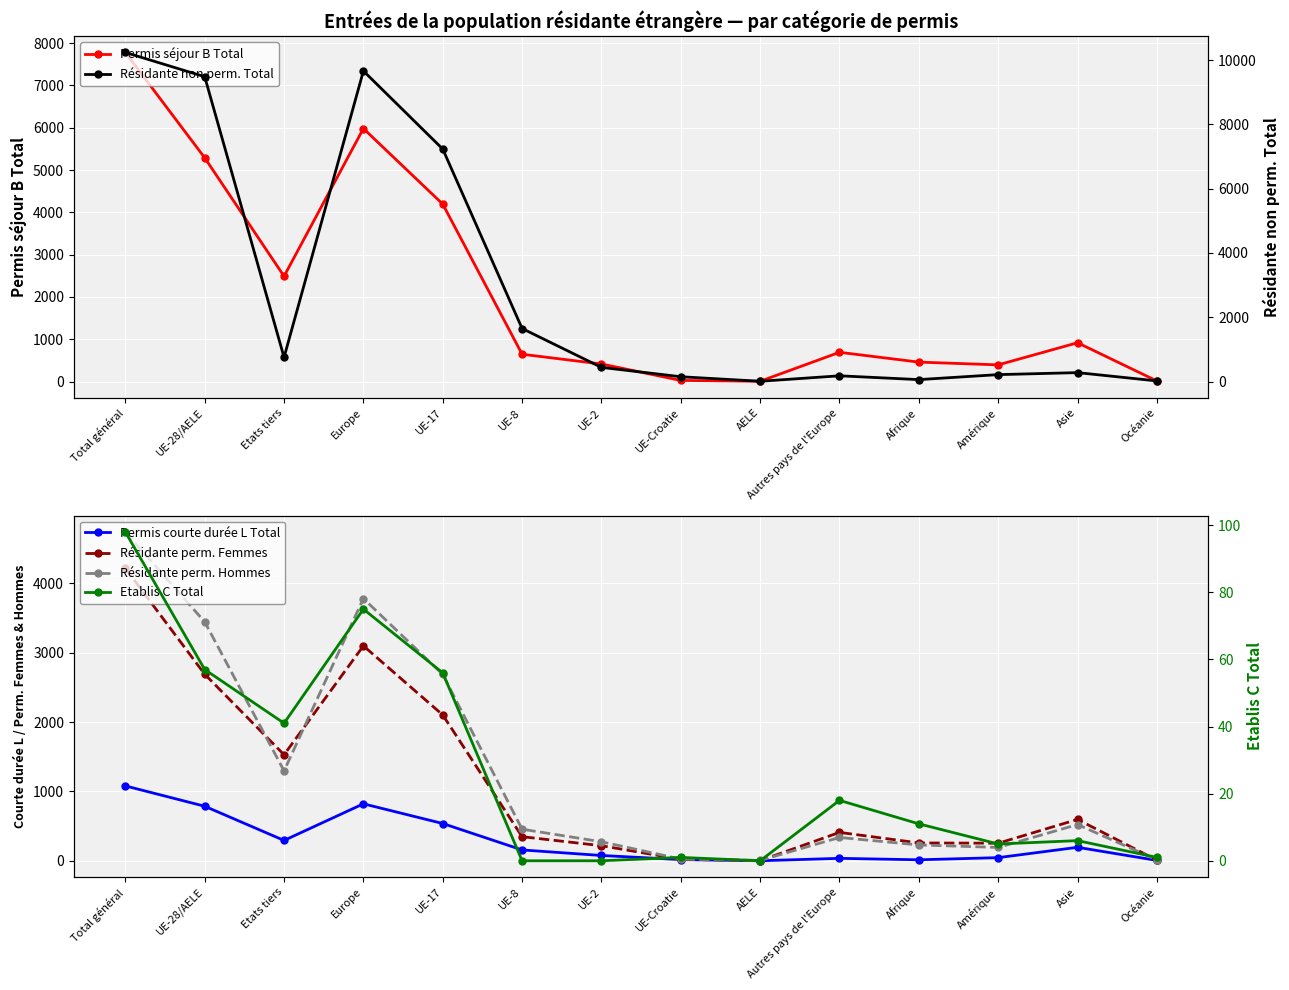

Rank the series at Etats tiers from highest to lowest value.

Permis séjour B Total, Résidante perm. Femmes, Résidante perm. Hommes, Résidante non perm. Total, Permis courte durée L Total, Etablis C Total